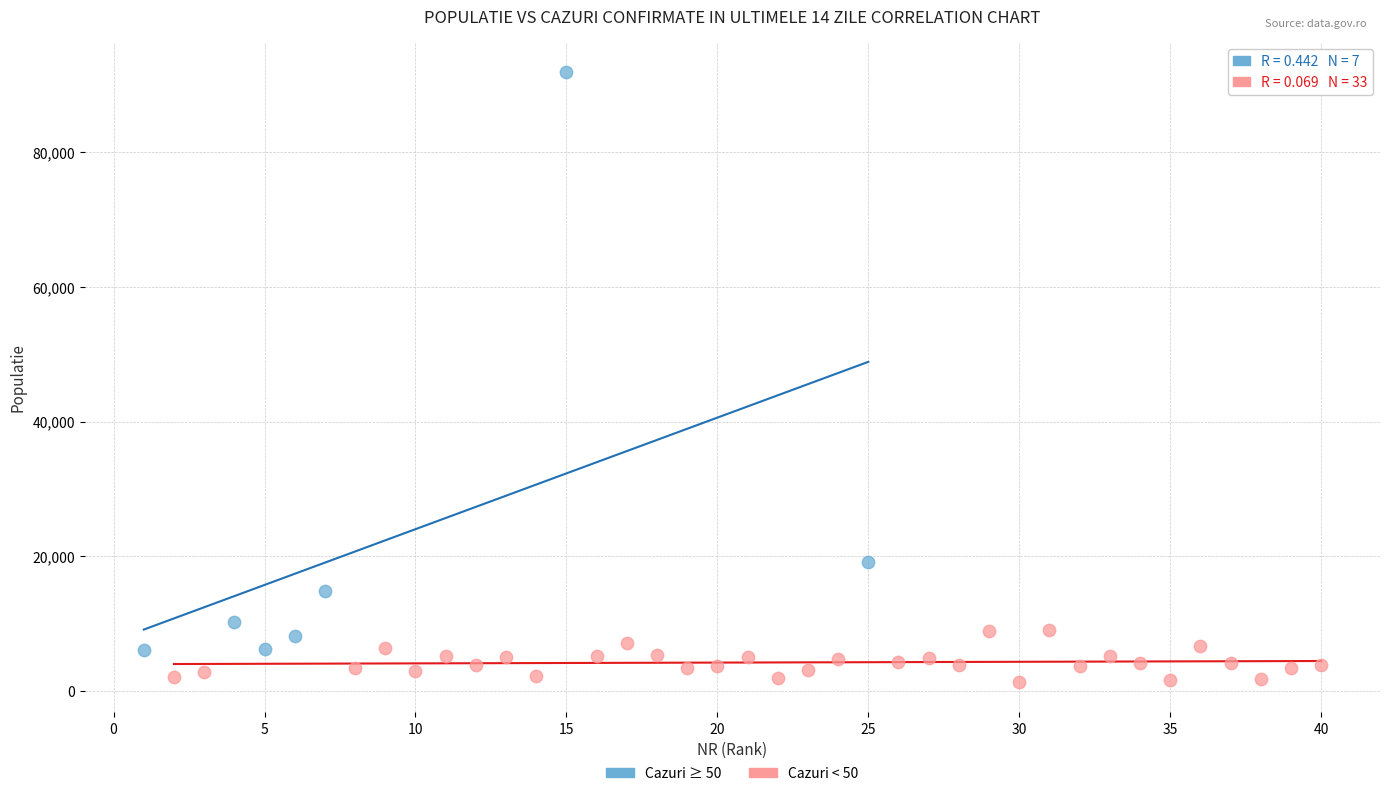

Which series contains the highest Y value?

Cazuri ≥ 50